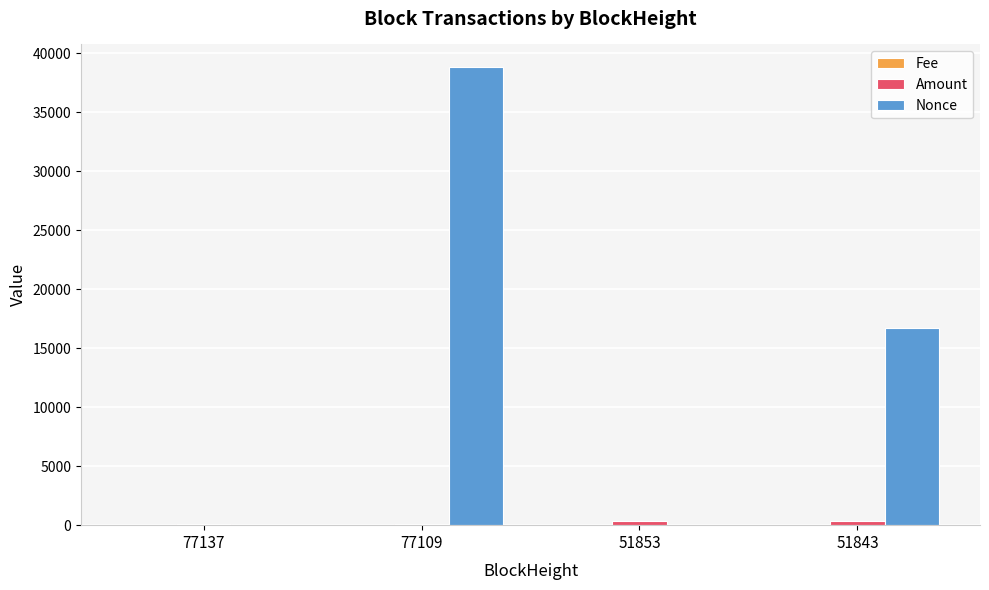

The value of Nonce at 51853 is 0.0. True or false?

True